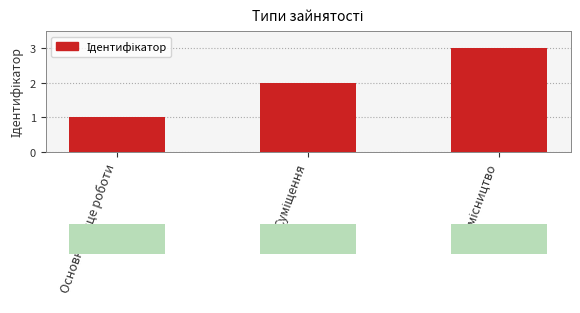

What is the greatest value displayed?

3